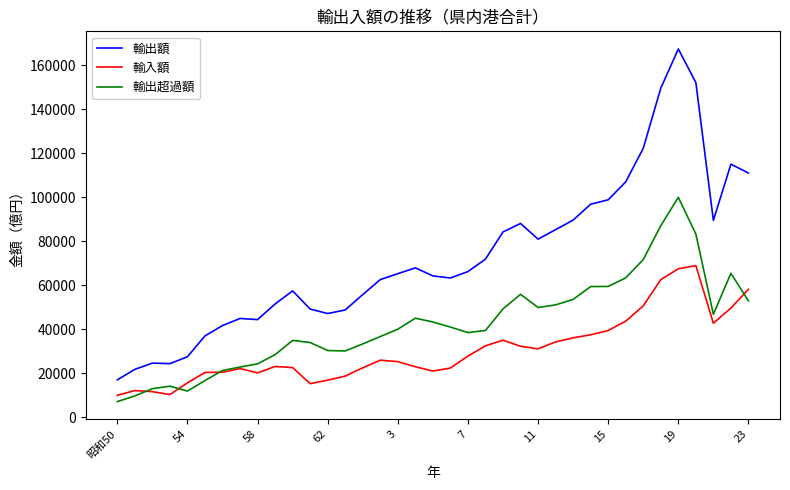

True or false: 輸入額 and 輸出額 intersect in this chart.

False